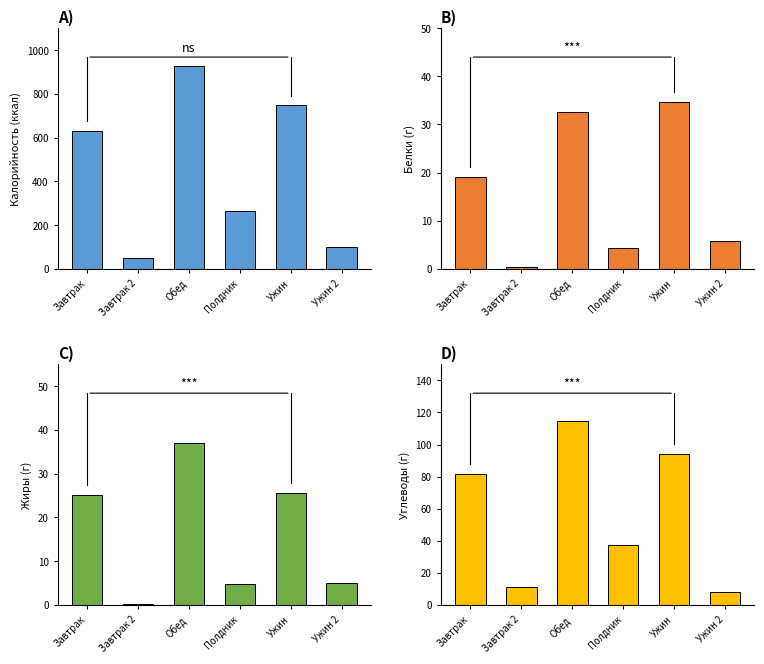

Which series has the largest range (max minus min)?

Калорийность (ккал)